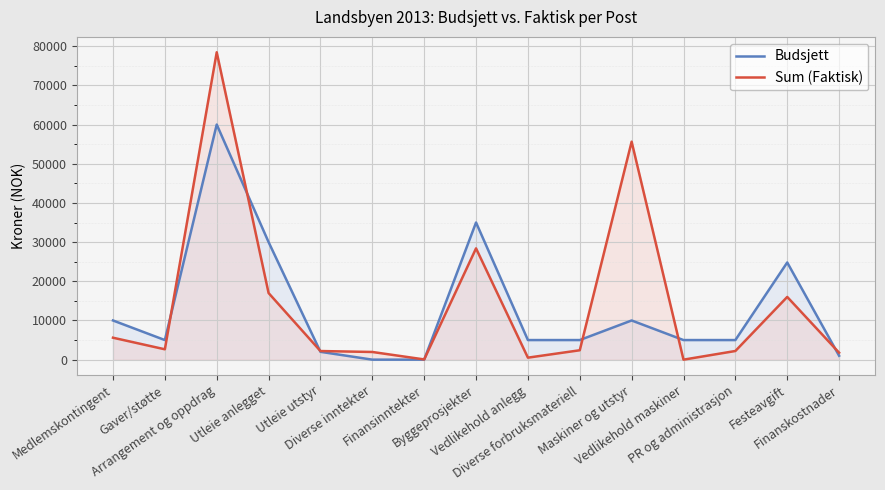

What is the difference between the maximum and minimum values in the Sum (Faktisk) series?

78444.7